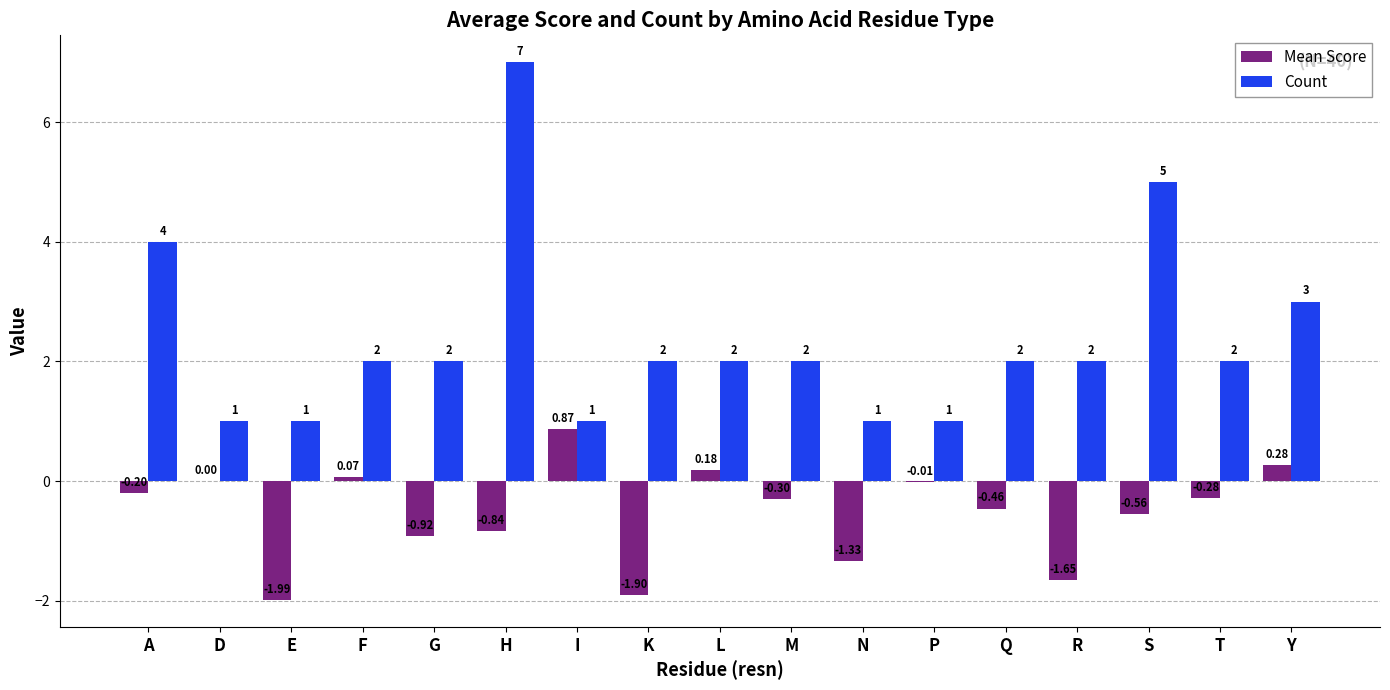

What is the sum of the Mean Score values at T and Q?

-0.7